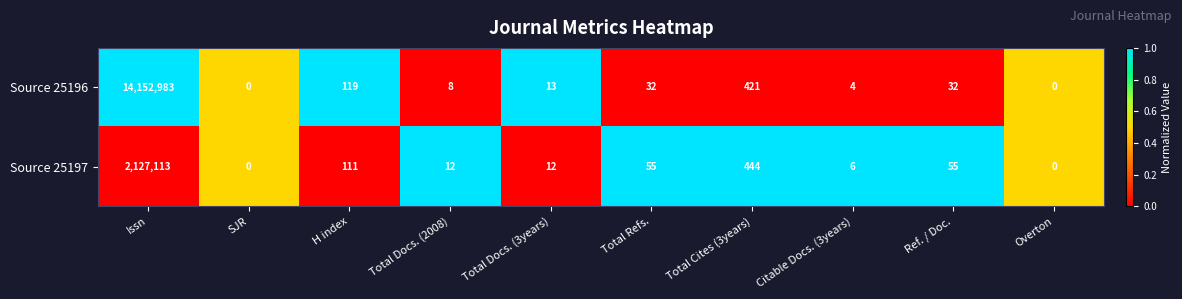

The Source 25196 series shows 4841286 at Overton. True or false?

False